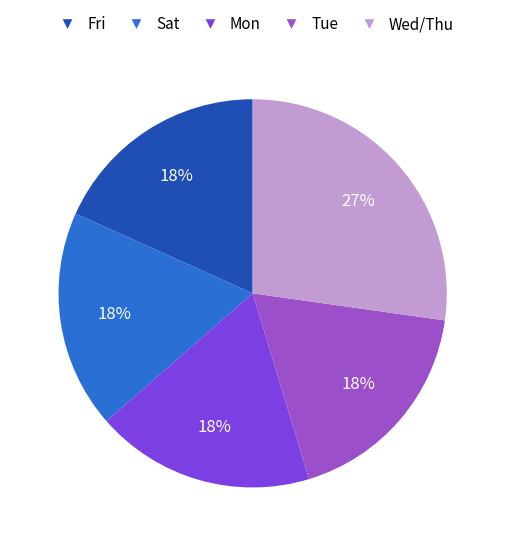

Does any single category account for the majority?

No